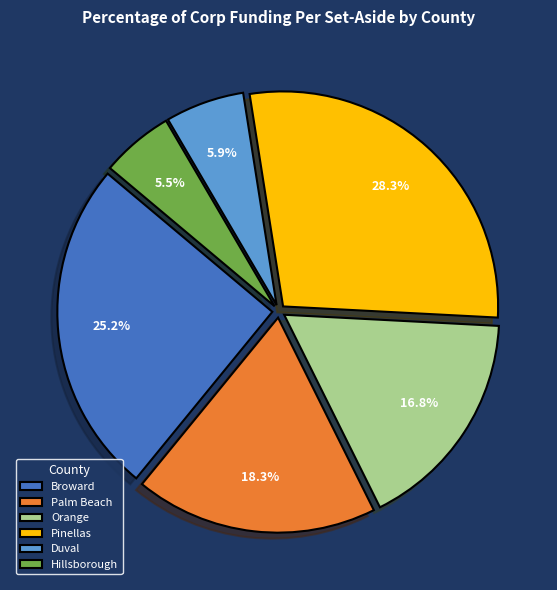

Count the number of slices in the pie.

6